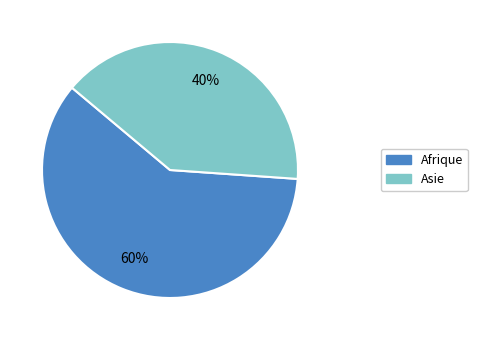

True or false: Afrique accounts for 52% of the total.

False